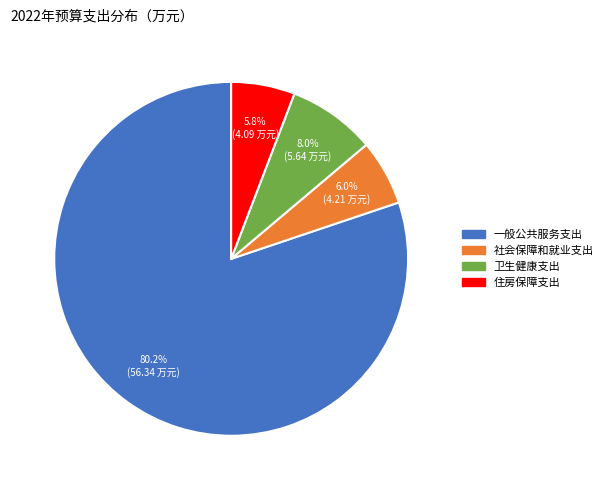

To the nearest percent, what percentage of the pie is 一般公共服务支出?

80%